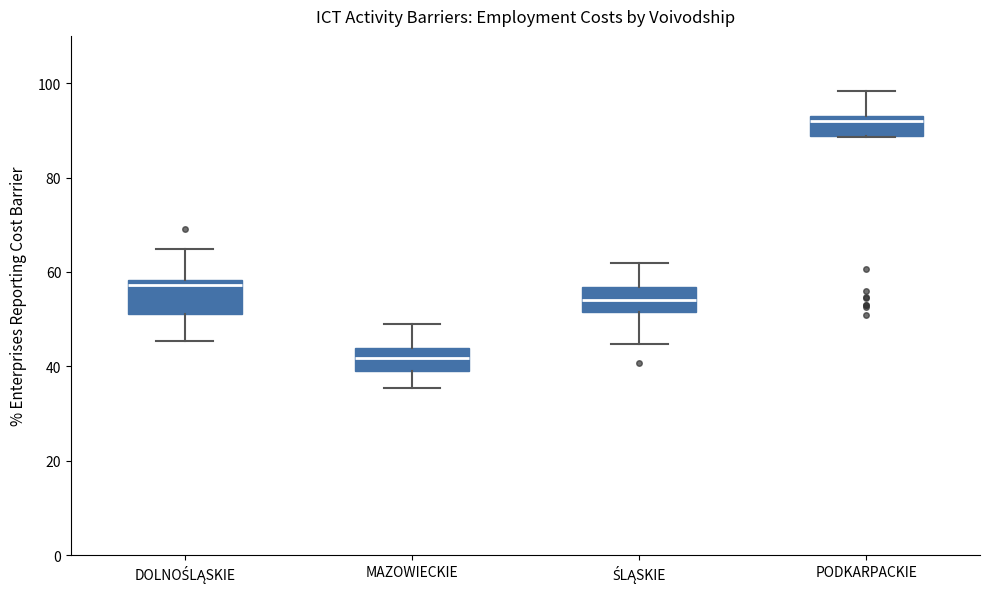

Reading left to right, transcribe this box plot: for each box, give where its median line is, the range the box spans, and where its two whiskers end, as read against the y-axis. The values are not printed on the chart, so give them approximately, as read against the axis.

DOLNOŚLĄSKIE: median 58 (just below the box's upper edge), box 52 to 58, whiskers 46 to 64
MAZOWIECKIE: median 42, box 38 to 44, whiskers 36 to 50
ŚLĄSKIE: median 54, box 52 to 56, whiskers 44 to 62
PODKARPACKIE: median 92, box 88 to 94, whiskers 88 to 98